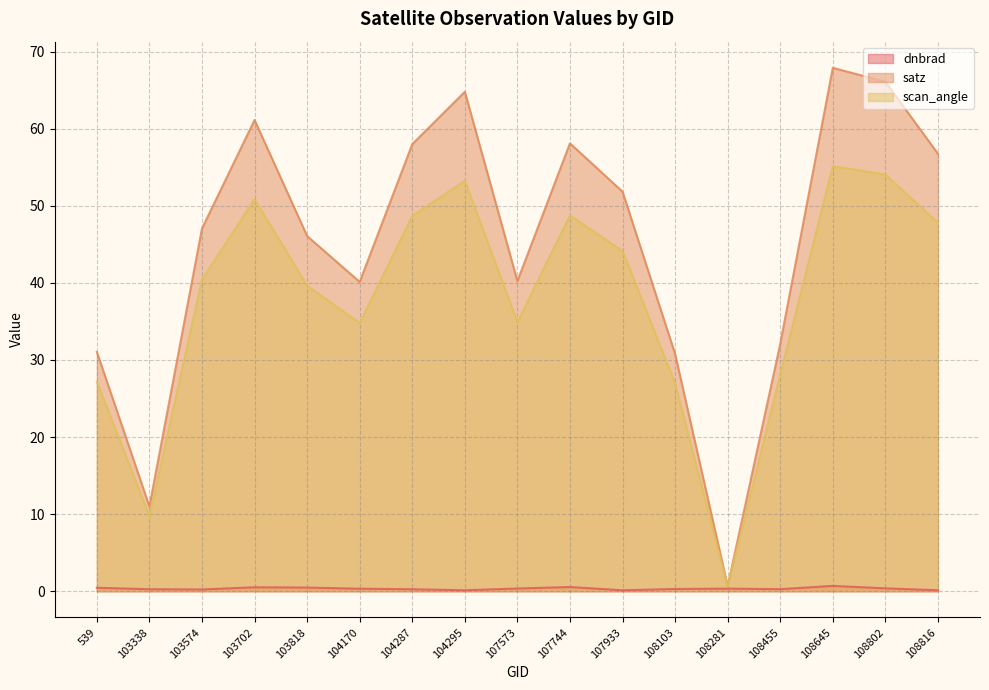

The dnbrad series shows 0.2 at 108455. True or false?

False